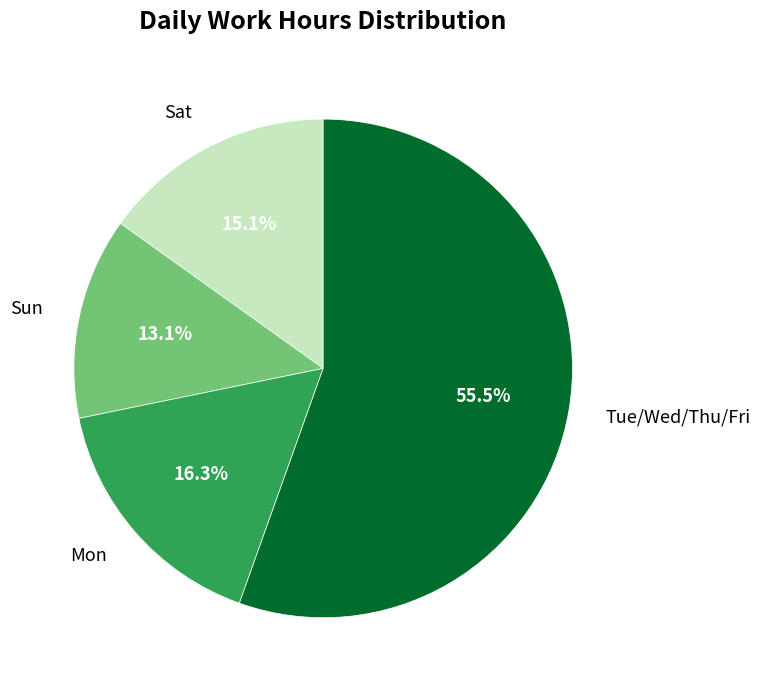

Is there a majority slice in this chart?

Yes